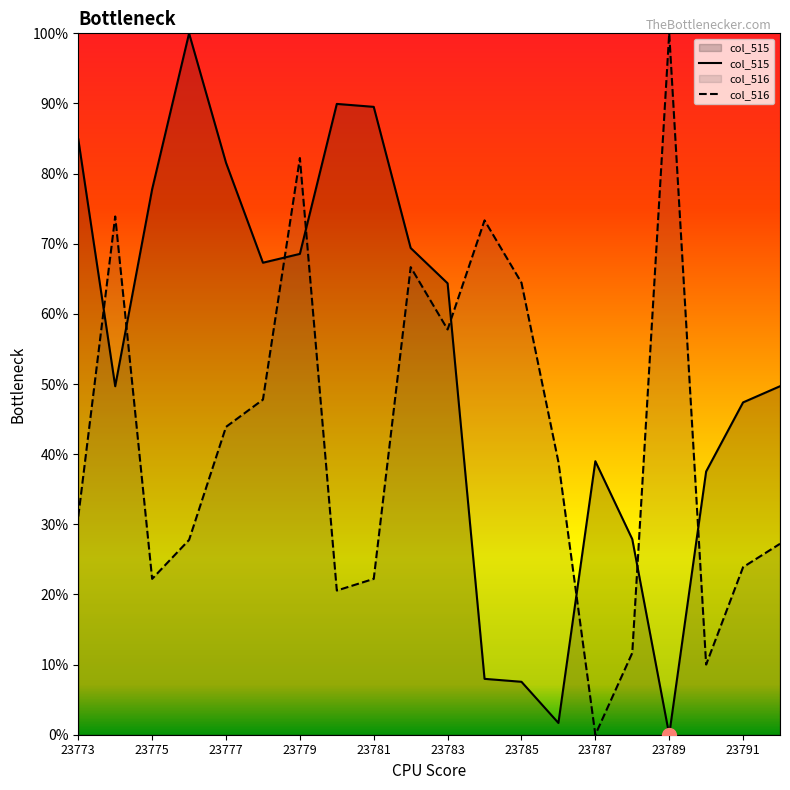

Is it true that col_516 equals 0.3 at 23776?

True